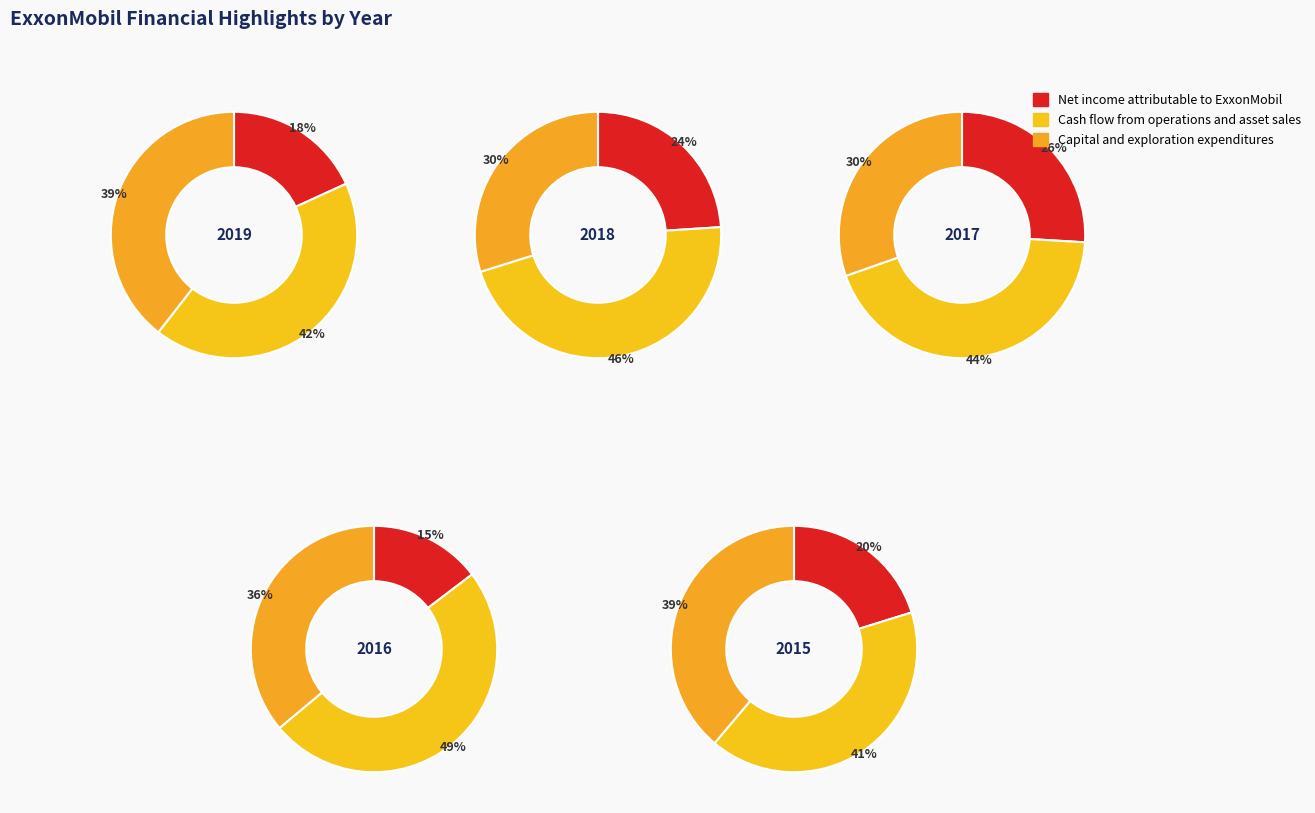

What percentage is the 0 slice, to the nearest percent?

18%